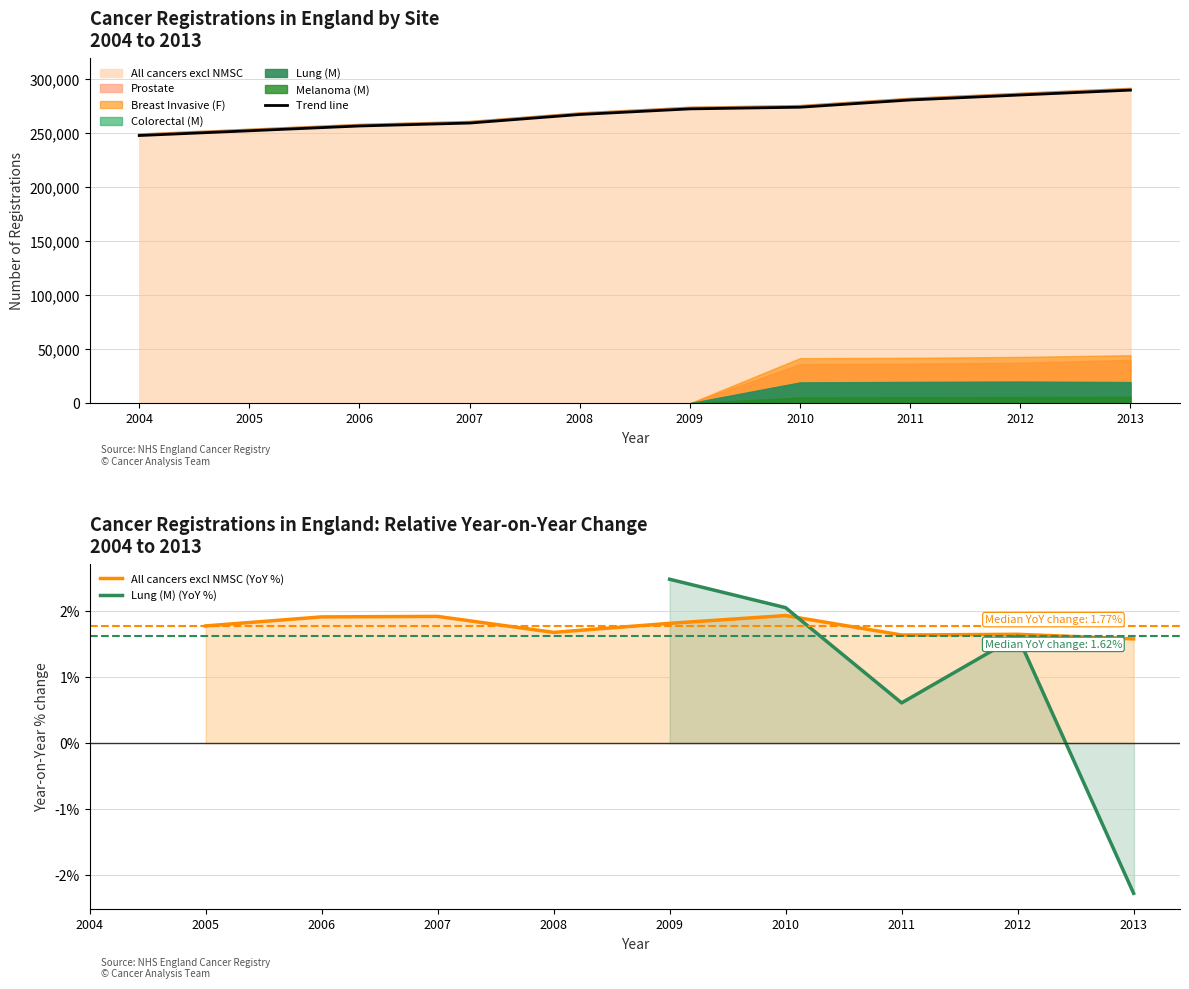

Which category has the lowest value across all series?

2004